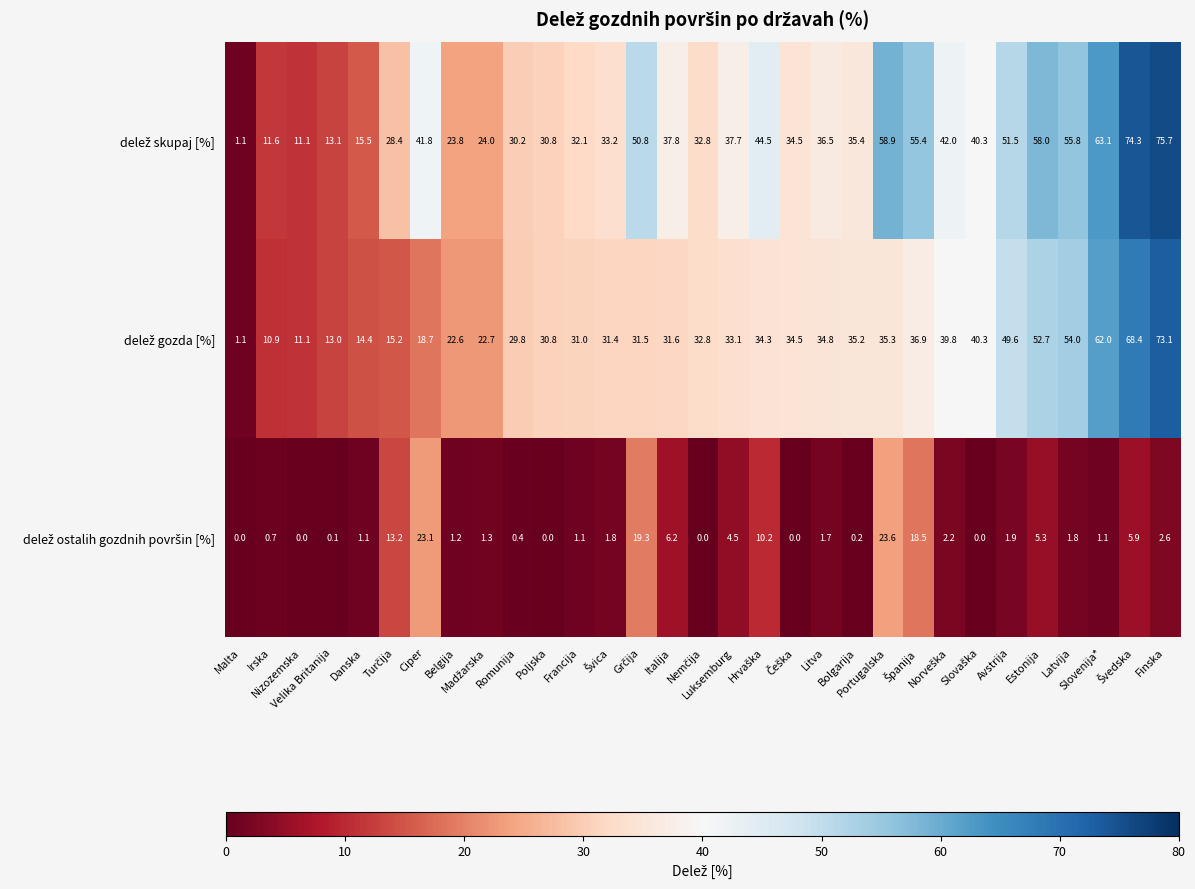

What is the maximum value shown in the chart?

75.7